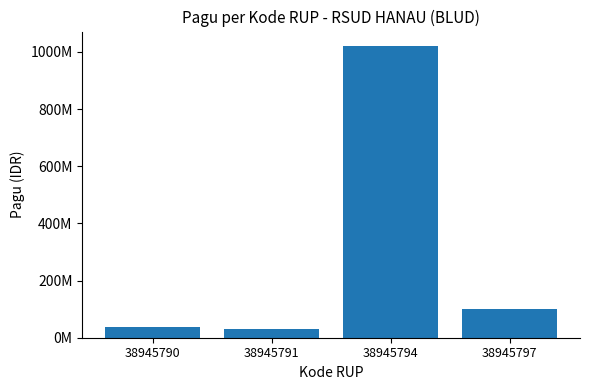

Does the chart contain any negative values?

No